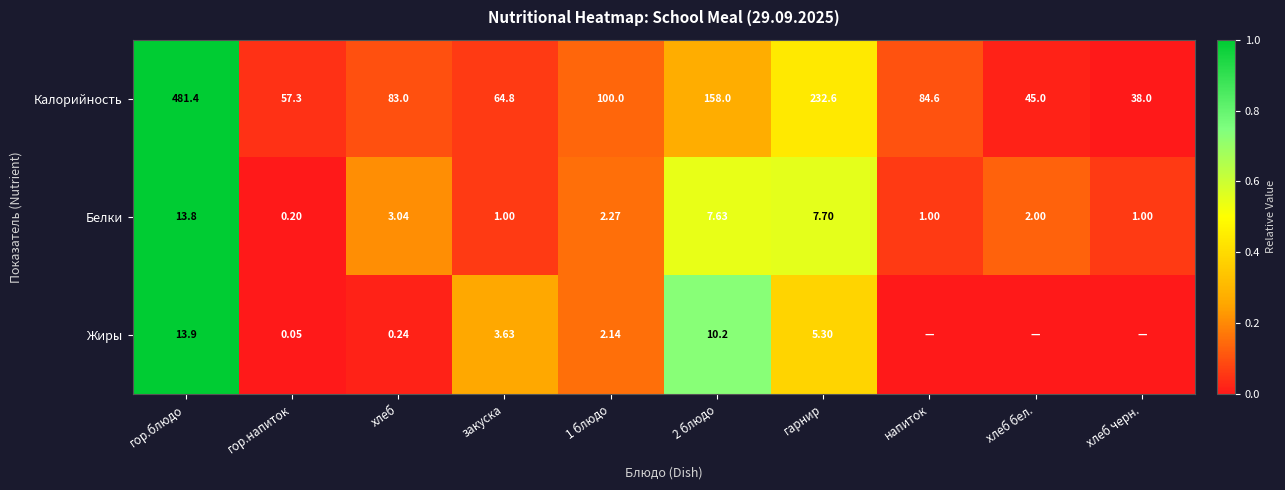

At which category is the sum across all series the highest?

гор.блюдо